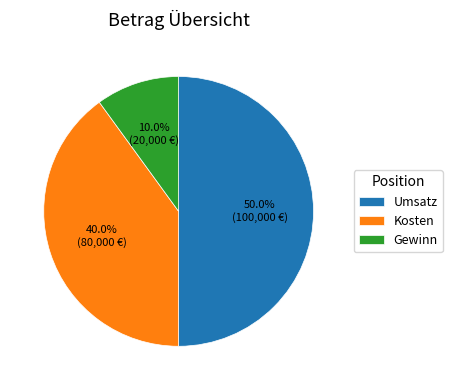

To the nearest percent, what is the combined percentage of Umsatz and Kosten?

90%